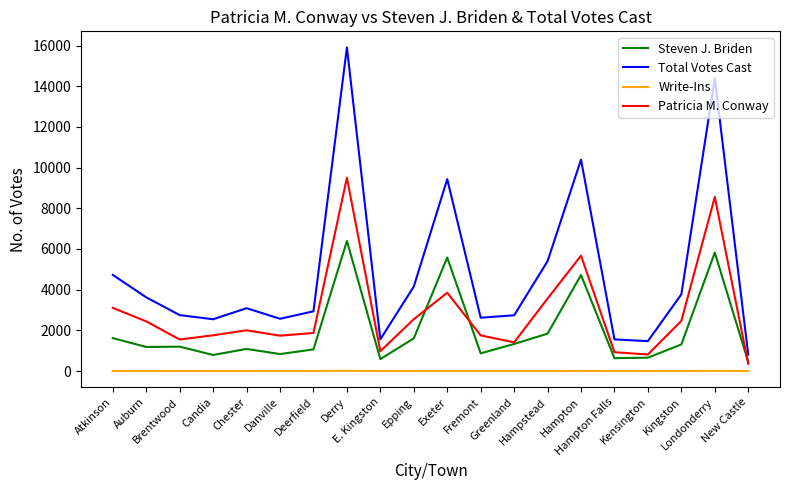

List the series in order of their peak value, highest first.

Total Votes Cast, Patricia M. Conway, Steven J. Briden, Write-Ins